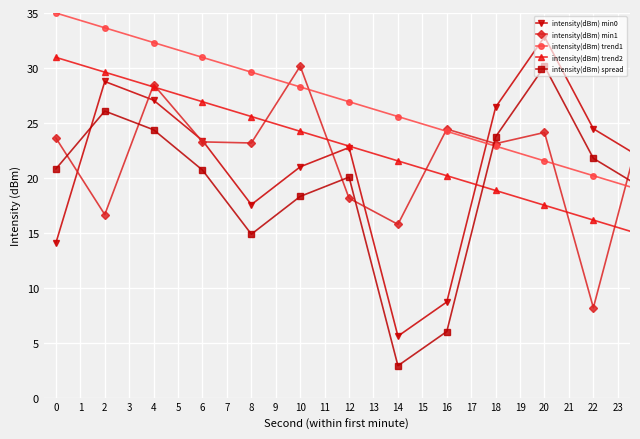

What is the value of the intensity(dBm) trend1 point at the 12th from the left?

20.2